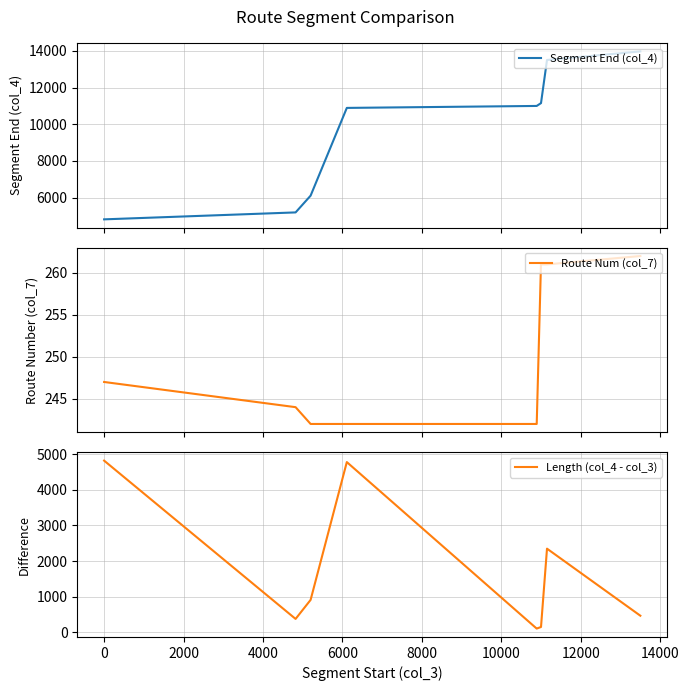

What is the average value of the Segment End (col_4) series?

9879